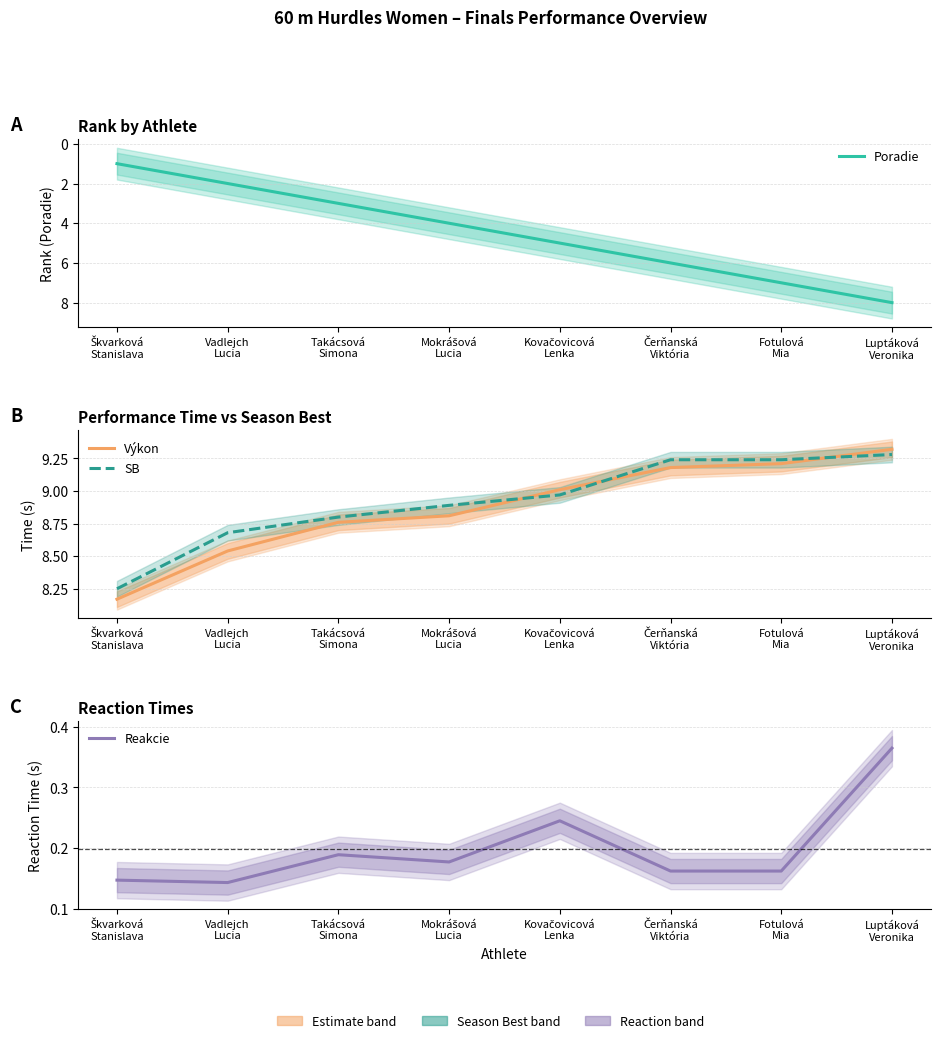

At which label does Poradie first exceed 5?

Čerňanská
Viktória